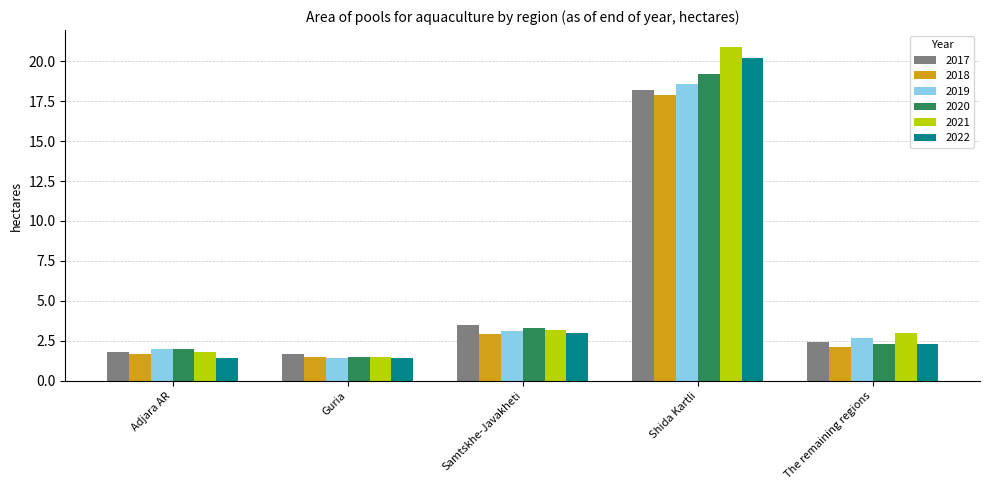

Reading right to left, transcribe all the data shown in this chart.

2017: 2.4	18.2	3.5	1.7	1.8
2018: 2.1	17.9	2.9	1.5	1.7
2019: 2.7	18.6	3.1	1.4	2.0
2020: 2.3	19.2	3.3	1.5	2.0
2021: 3.0	20.9	3.2	1.5	1.8
2022: 2.3	20.2	3.0	1.4	1.4